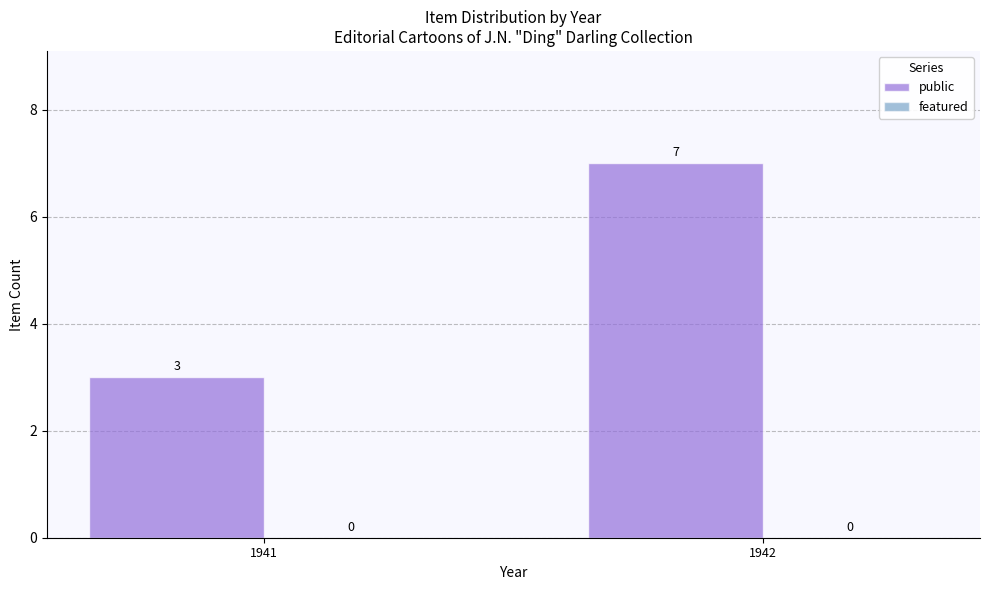

Rank the categories by value from lowest to highest.

1941, 1942